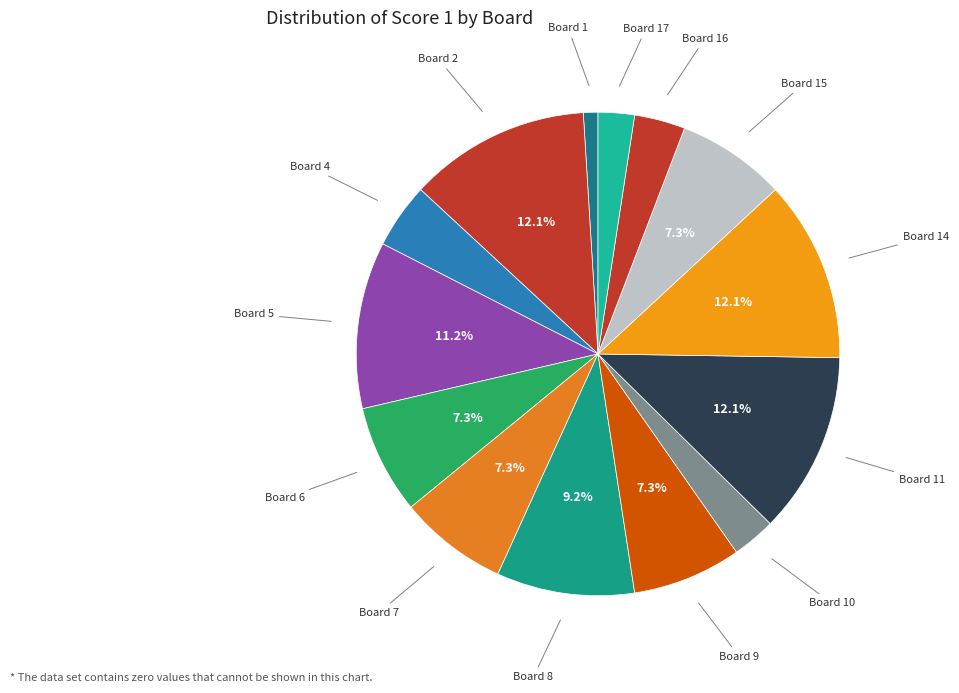

Count the number of slices in the pie.

14